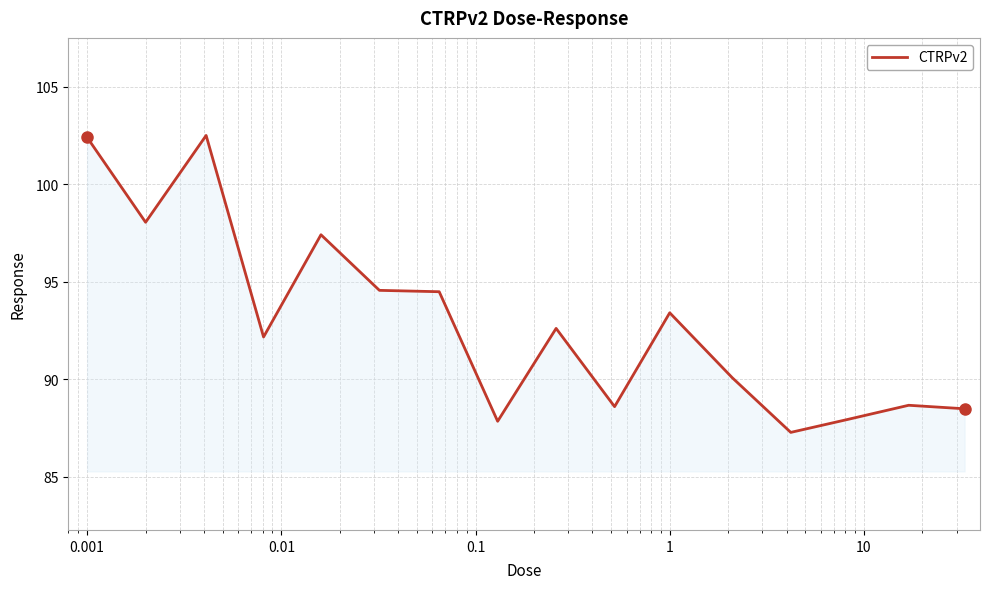

What is the minimum value shown in the chart?

87.3